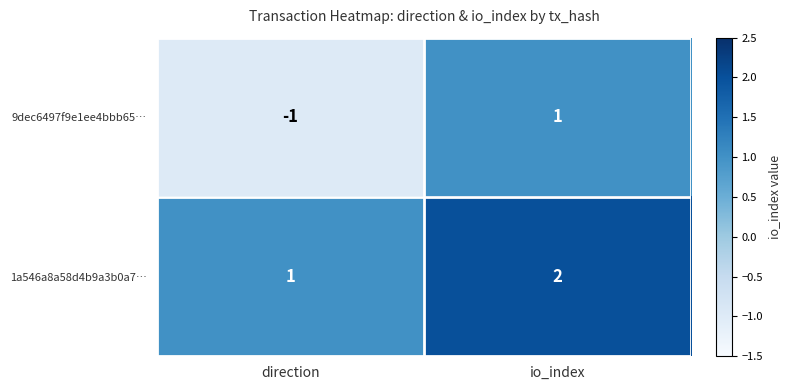

What is the sum of all 1a546a8a58d4b9a3b0a7… values?

3